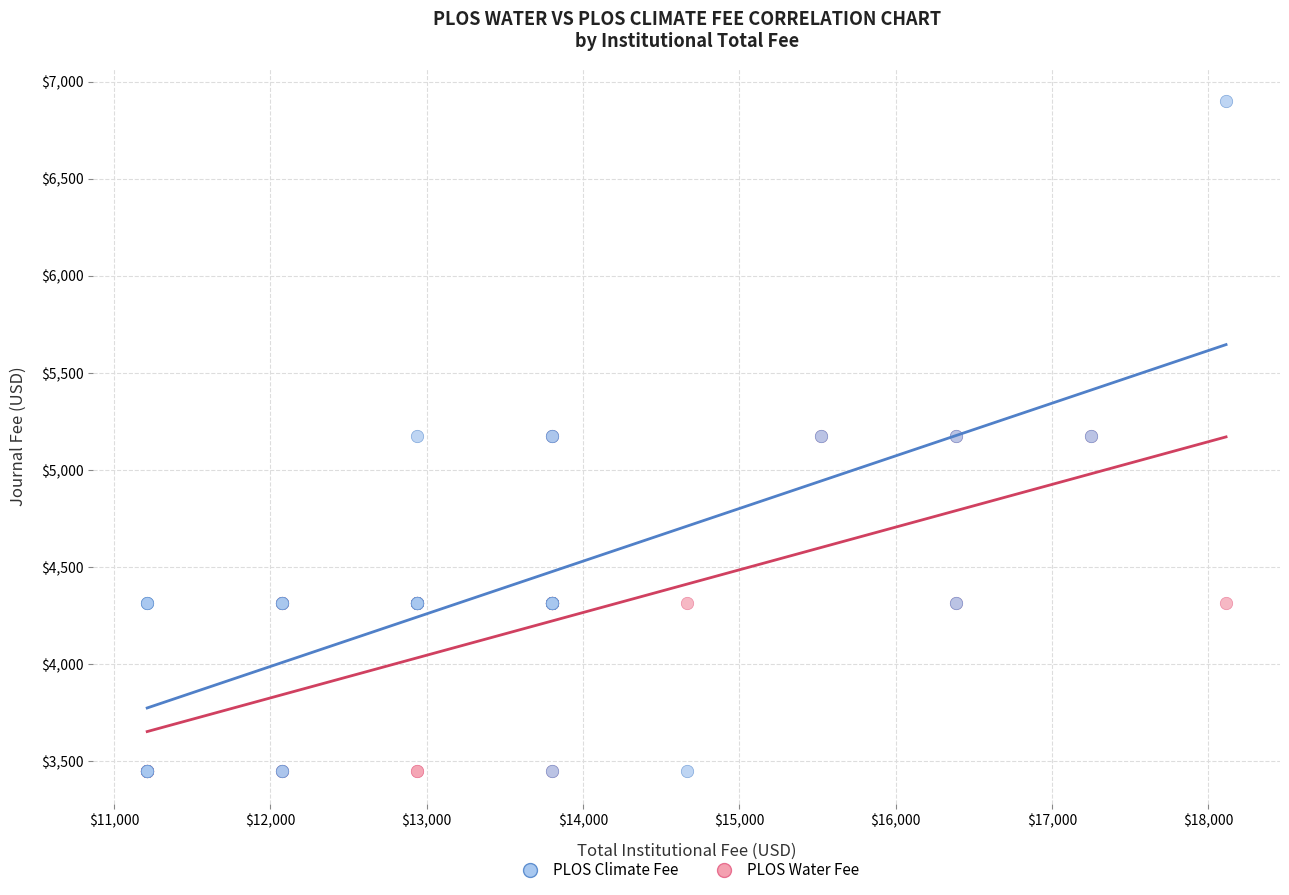

What are all the series names shown in the legend?

PLOS Climate Fee, PLOS Water Fee